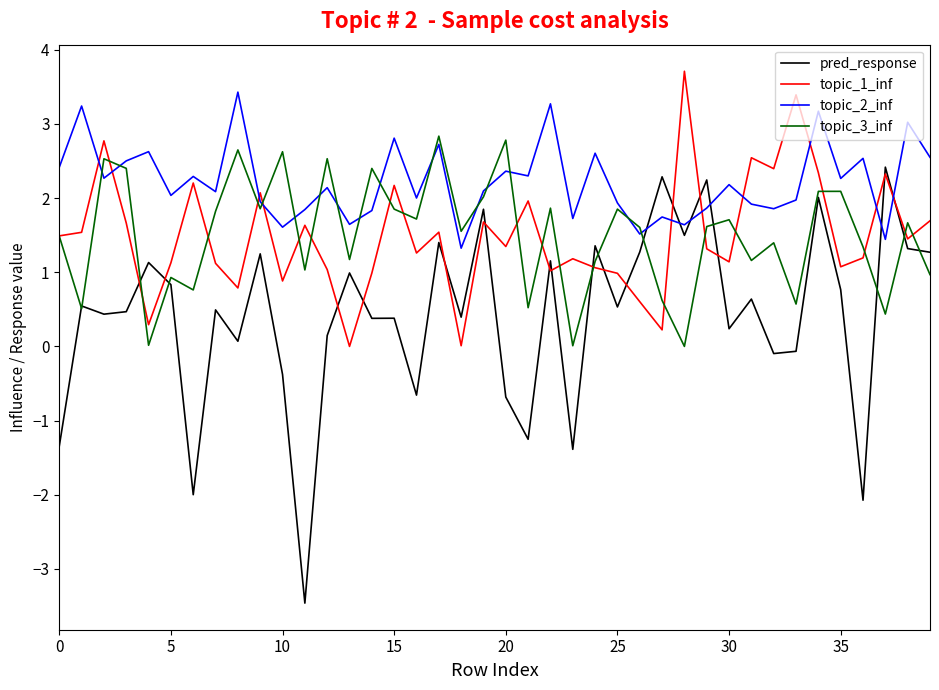

Which series has the widest spread of values?

pred_response